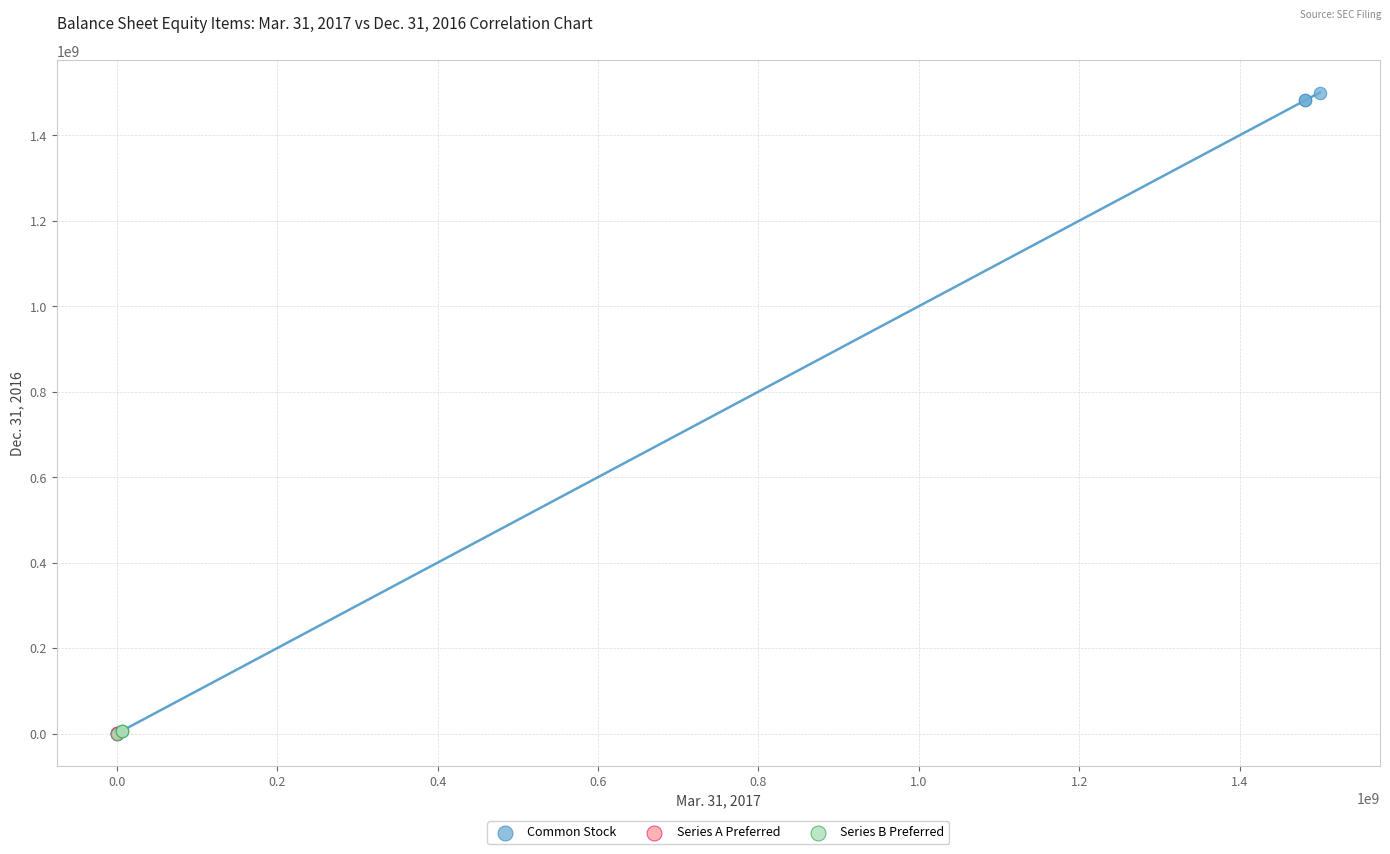

Which series contains the highest Y value?

Common Stock